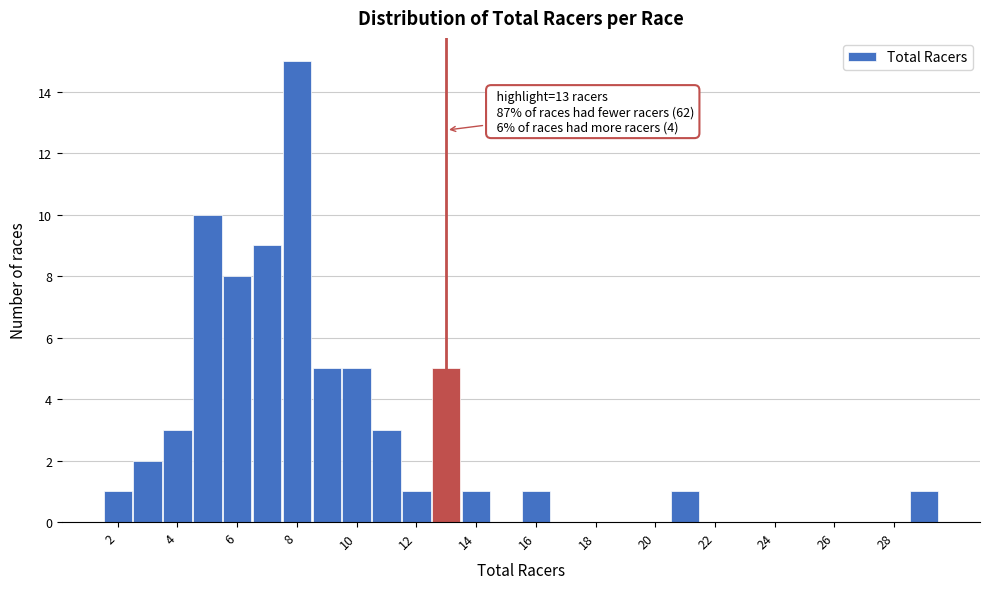

Which range on the x-axis has the tallest bar?

7.5 to 8.5